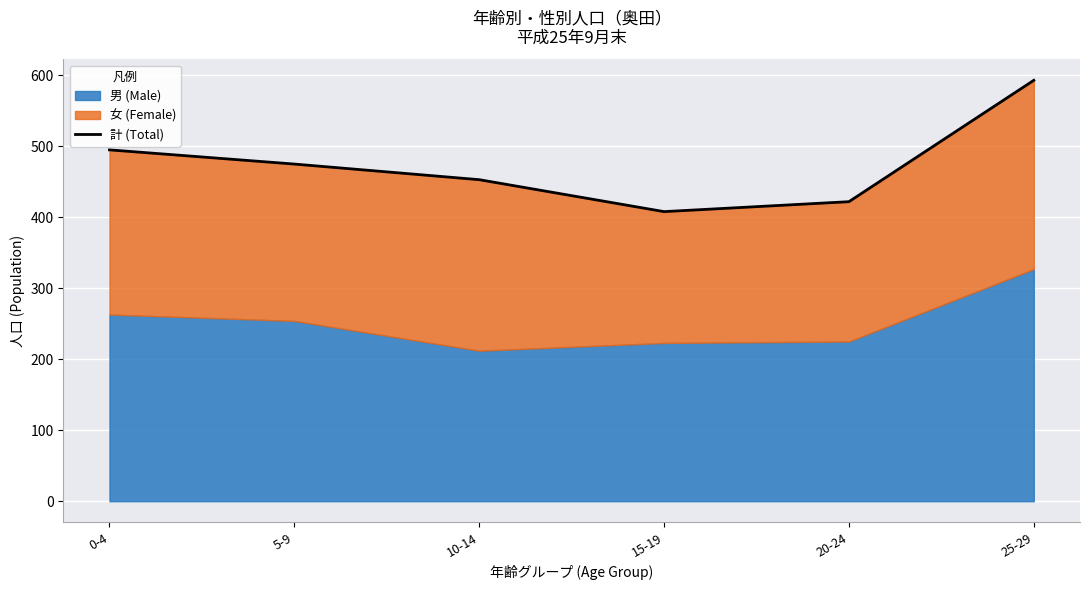

Which category has the lowest value across all series?

15-19